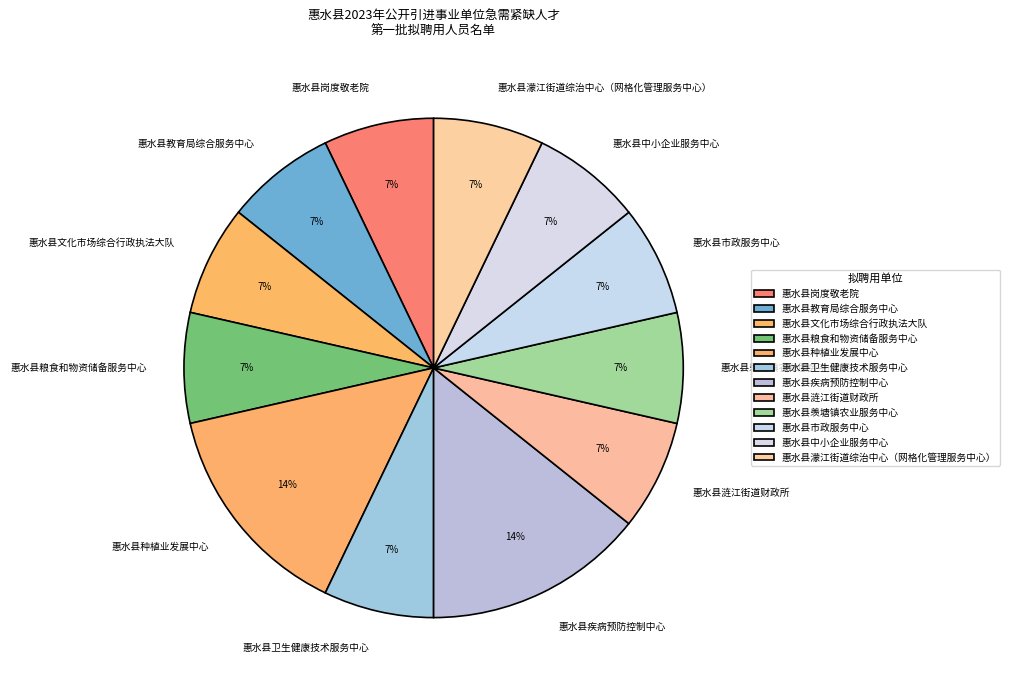

To the nearest percent, what is the difference between the largest and smallest slice percentages?

7%